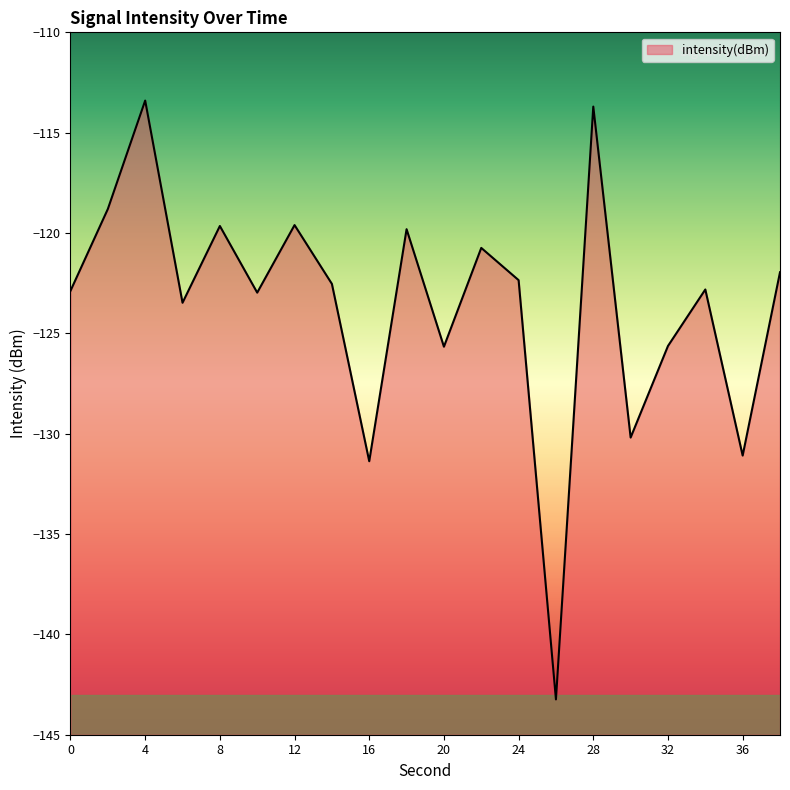

Rank the categories by value from highest to lowest.

4, 28, 2, 12, 8, 18, 22, 38, 24, 14, 34, 0, 10, 6, 32, 20, 30, 36, 16, 26